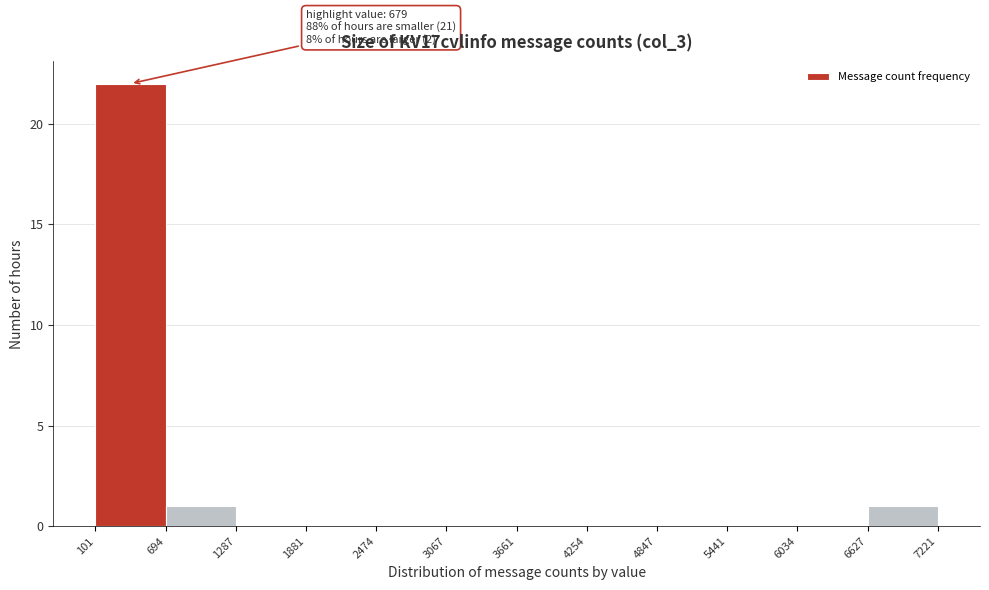

Which range on the x-axis has the tallest bar?

101 to 694